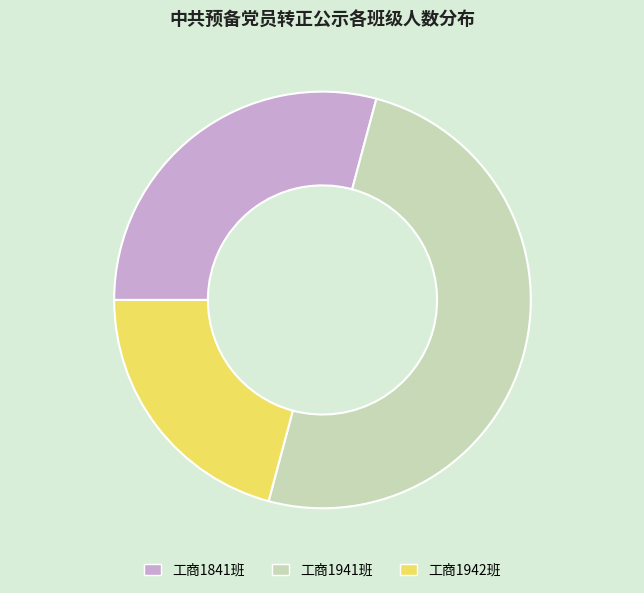

What is the ratio of the value at 工商1942班 to the value at 工商1841班?

0.7